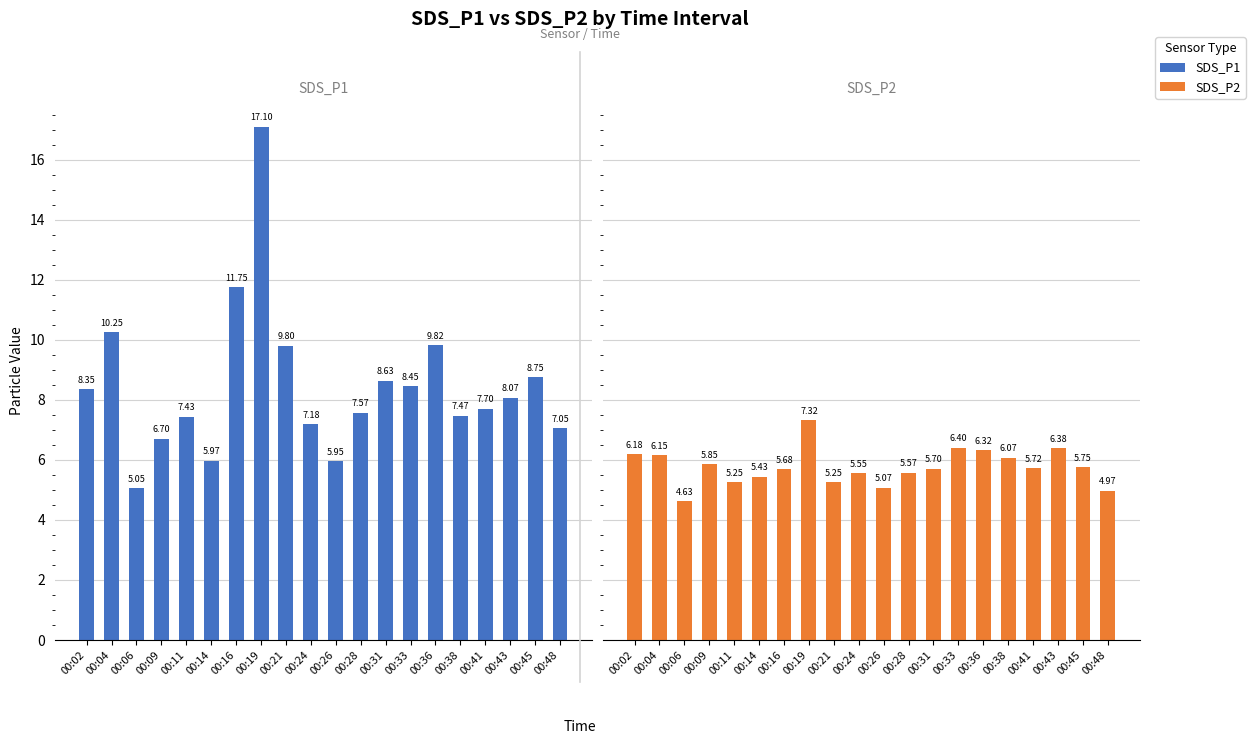

At which category is the sum across all series the highest?

00:19